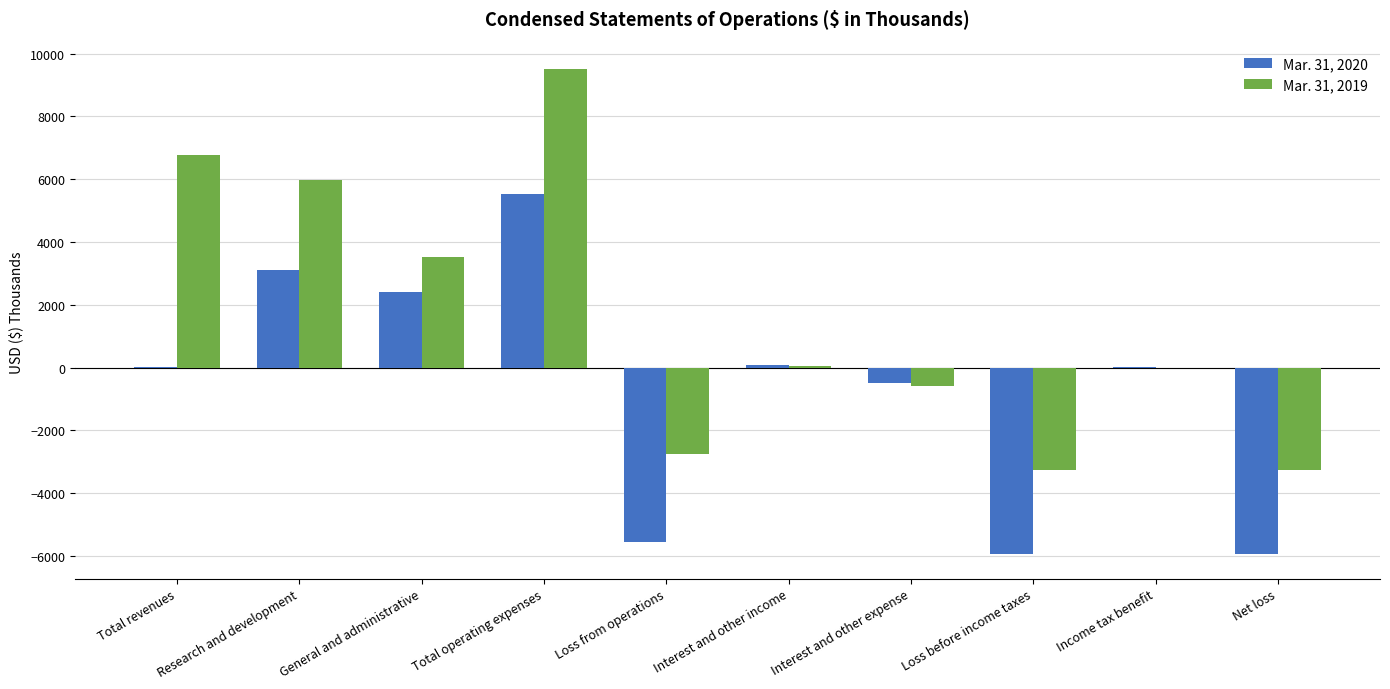

The value of Mar. 31, 2020 at General and administrative is 2422. True or false?

True